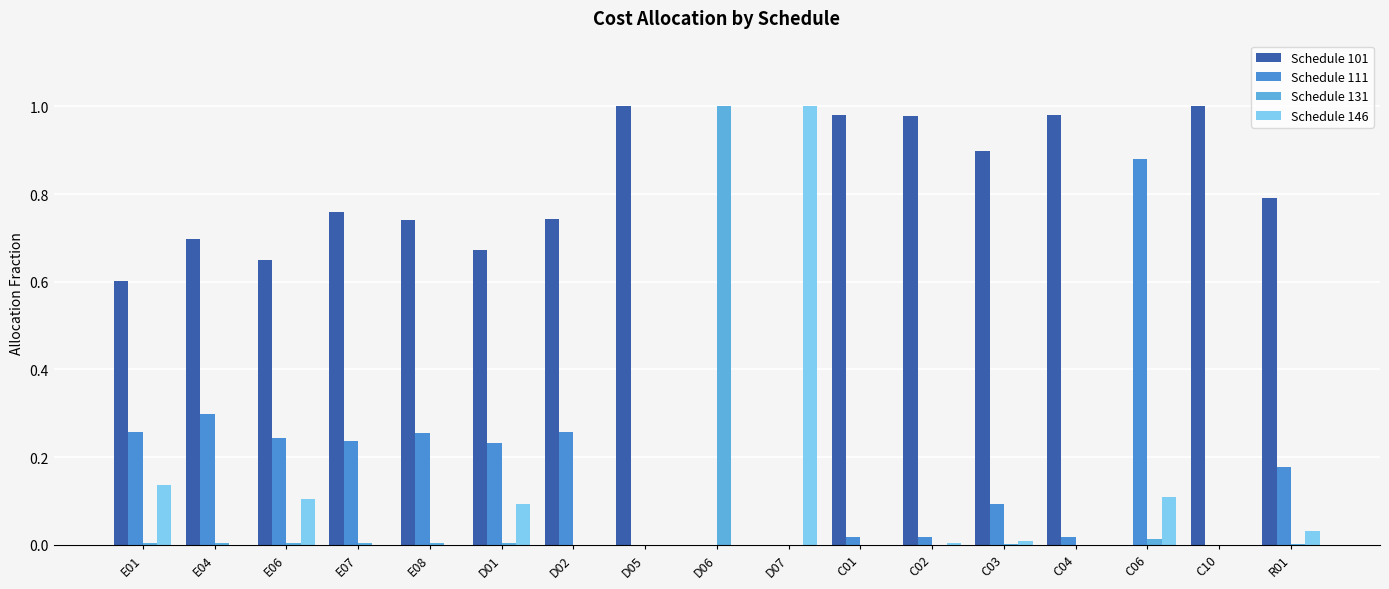

Count the number of categories in the chart.

17